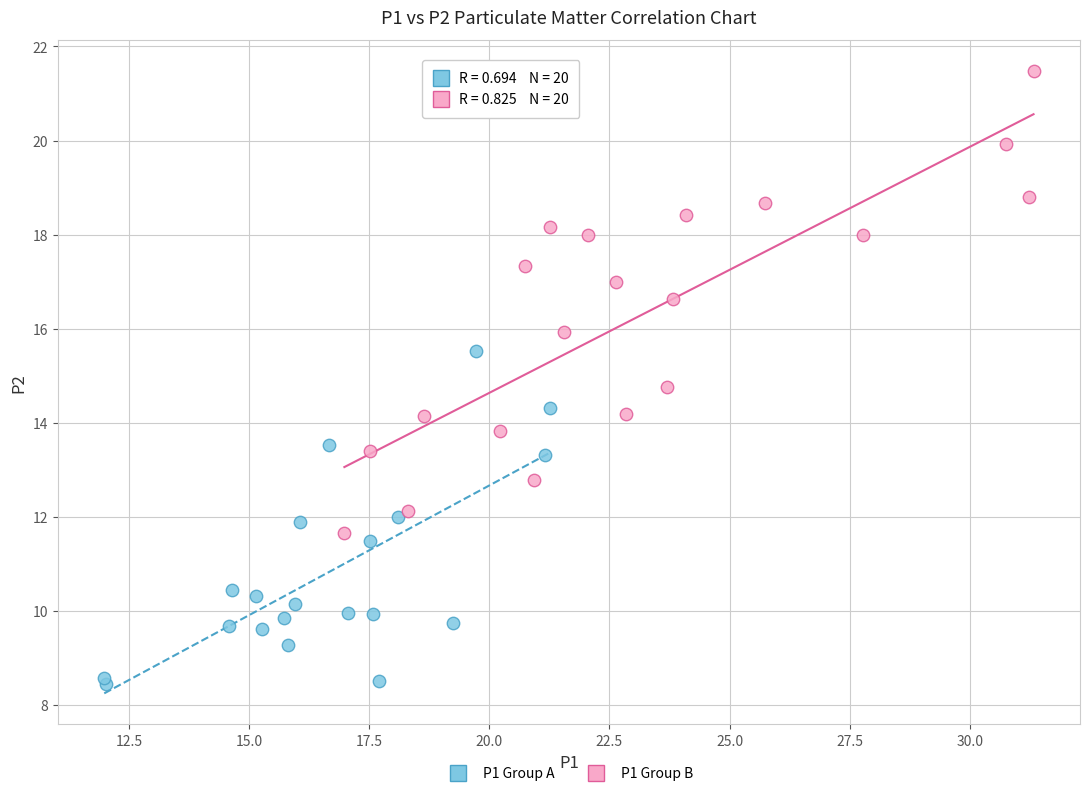

What are all the series names shown in the legend?

P1 Group A, P1 Group B